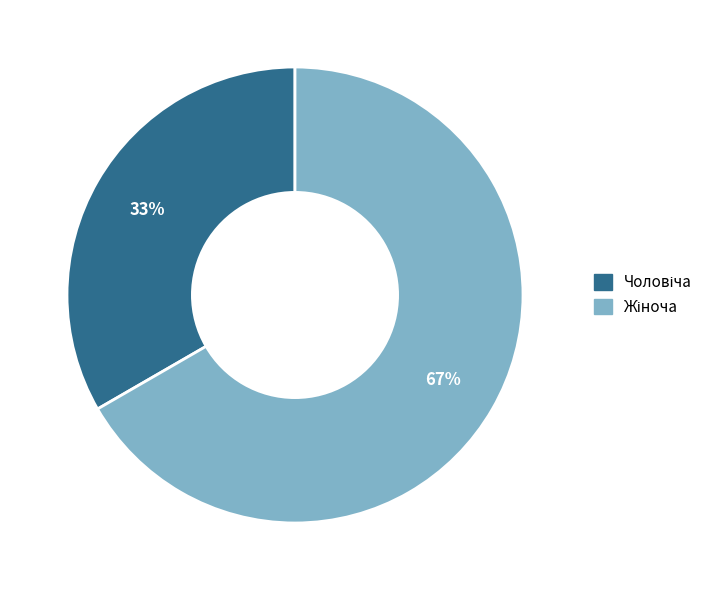

Is there any slice that represents more than half of the pie?

Yes